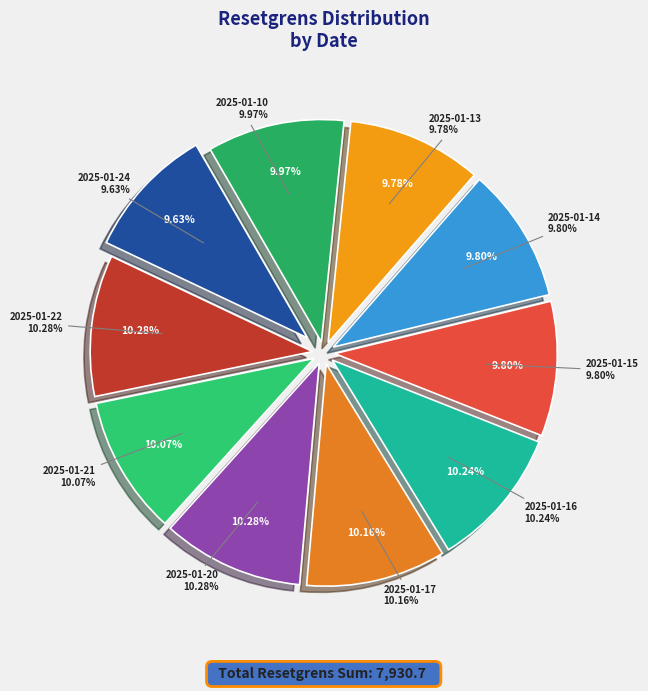

To the nearest percent, what is the combined percentage of 2025-01-10 and 2025-01-17?

20%